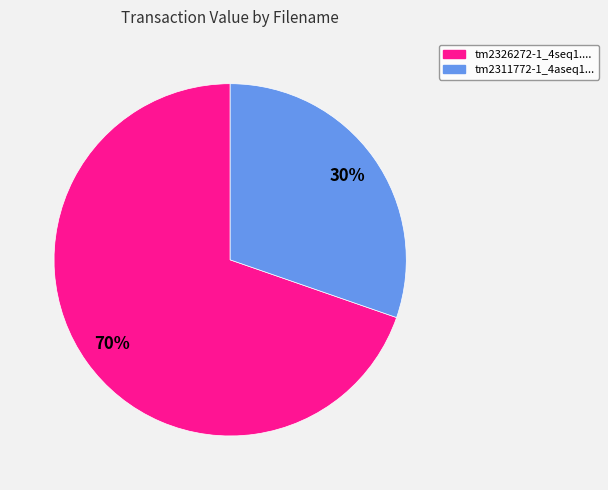

Does any single category account for the majority?

Yes